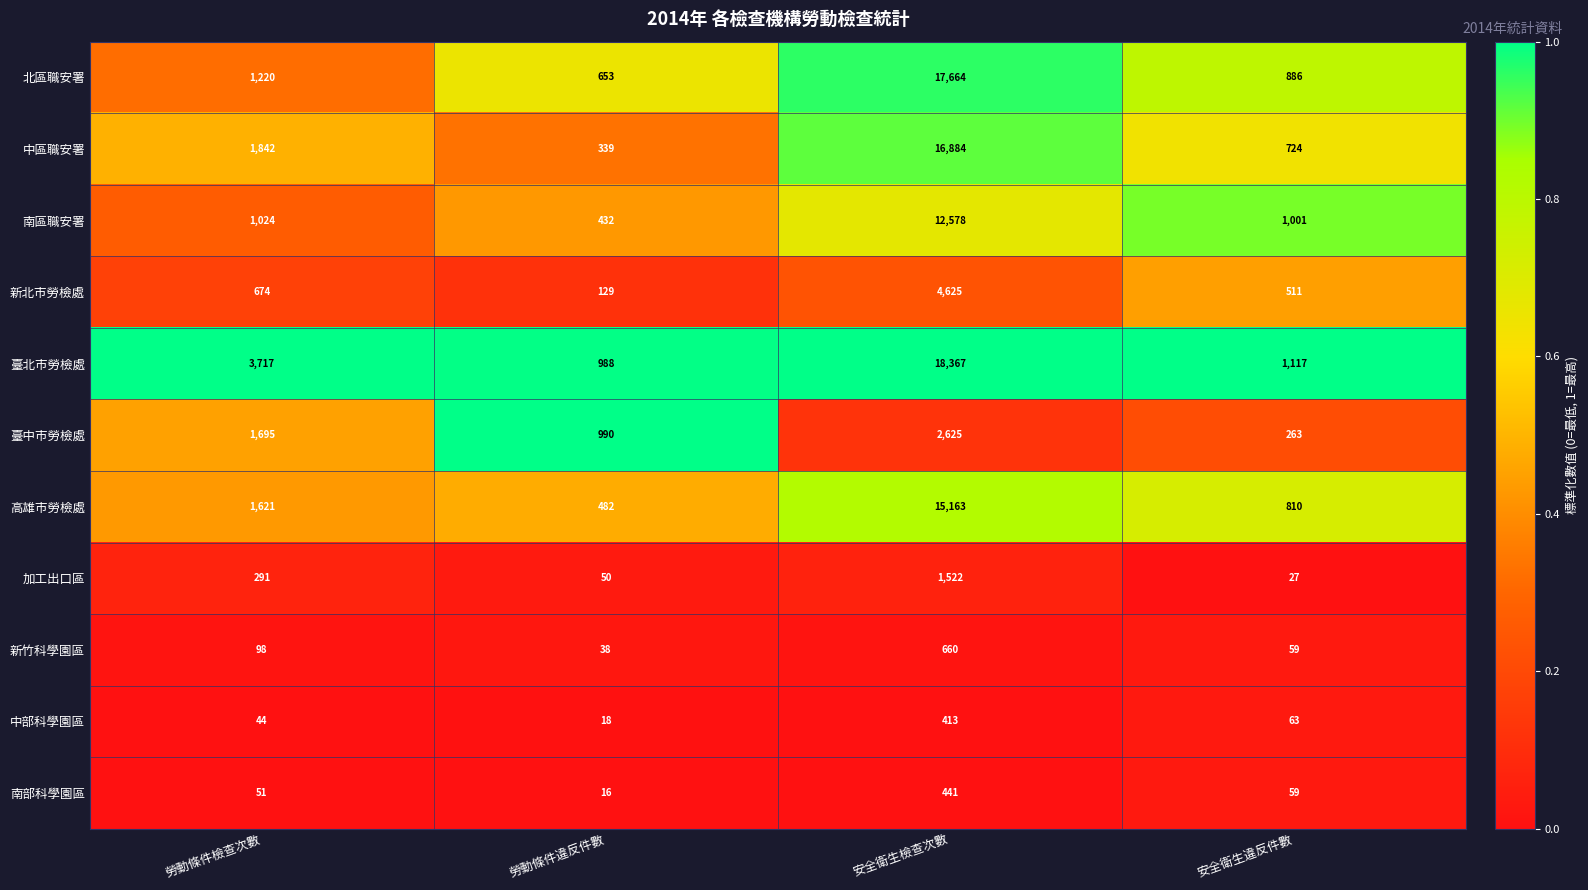

The 臺中市勞檢處 series shows 4171 at 安全衛生檢查次數. True or false?

False